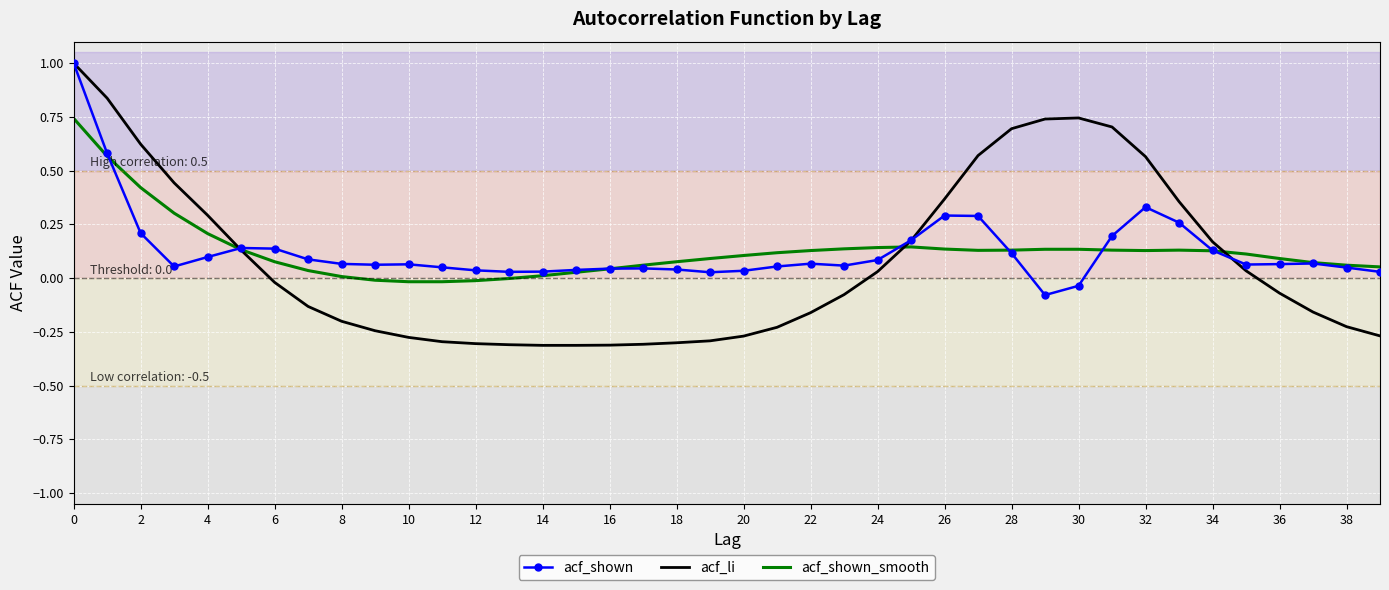

Which series has the widest spread of values?

acf_li